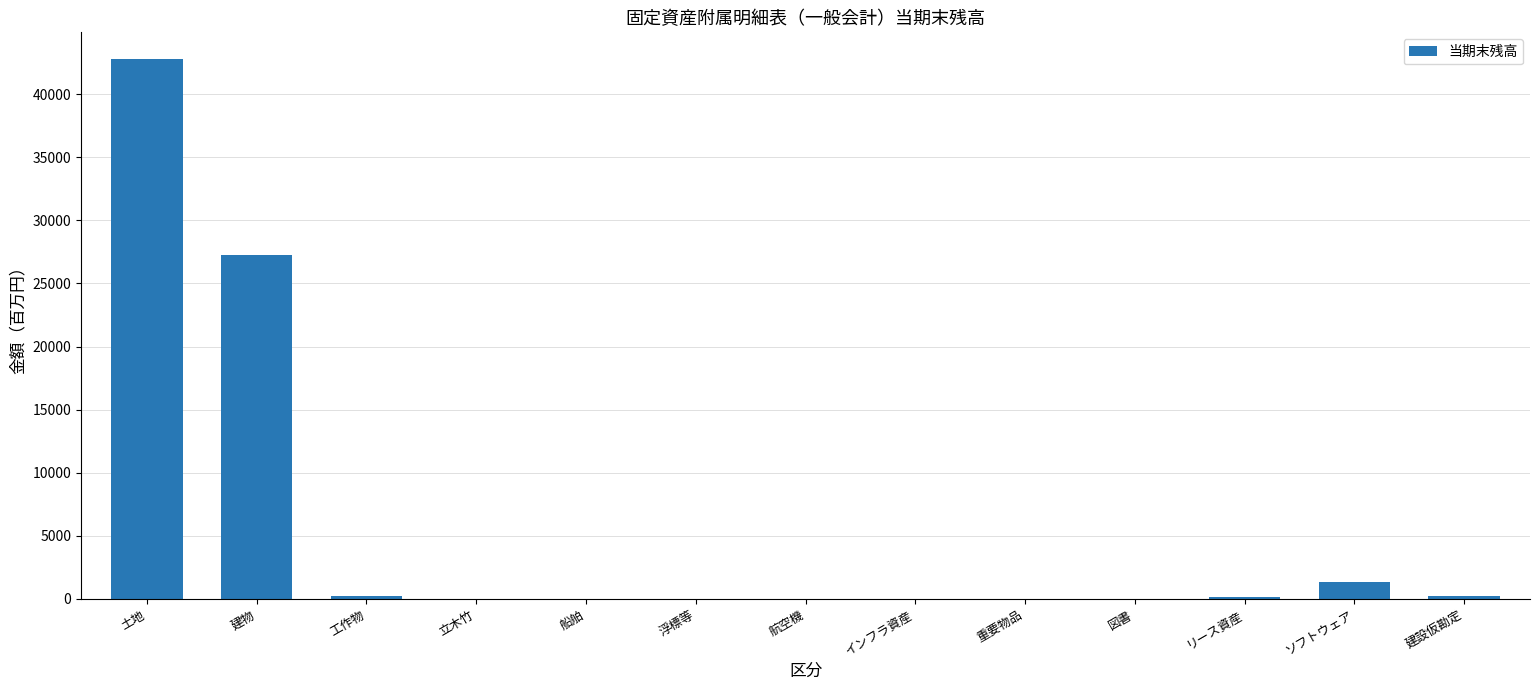

What is the change in value from 土地 to 建物?

-15467.5